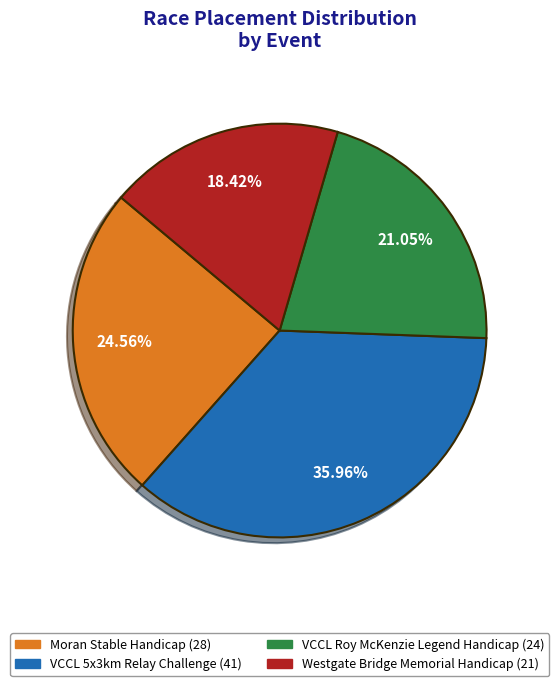

What is the largest slice in the pie chart?

VCCL 5x3km Relay Challenge